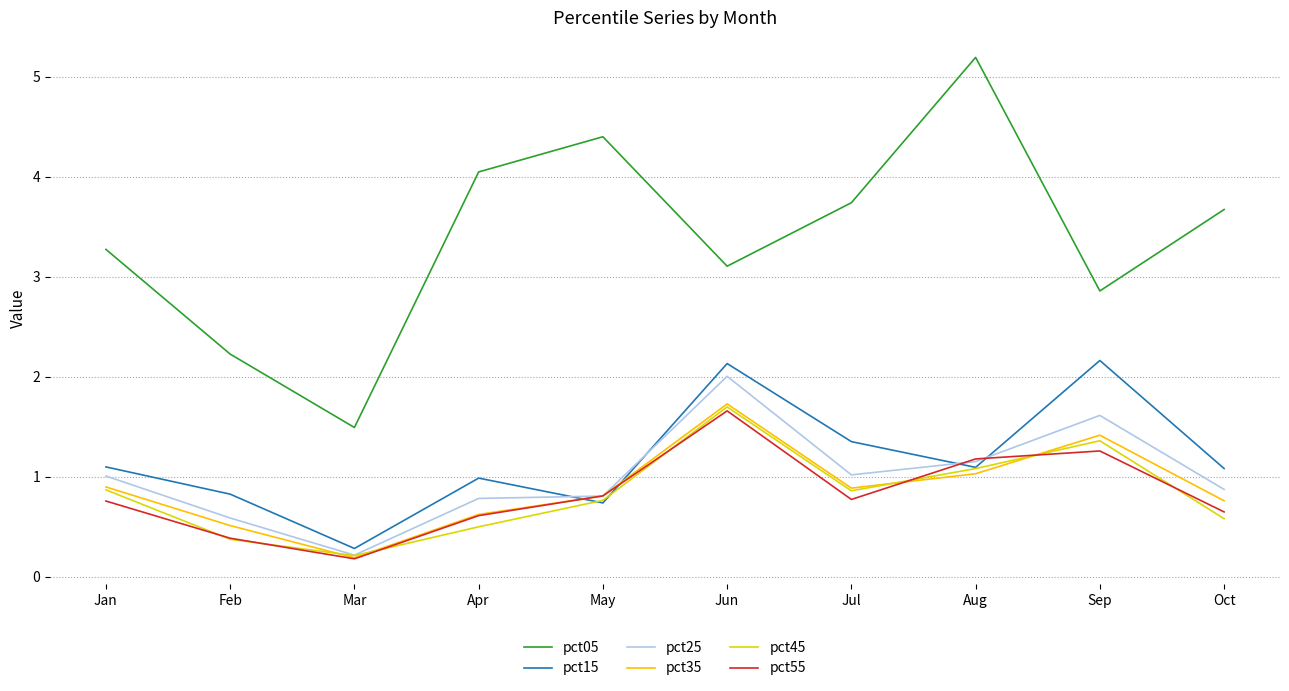

The value of pct25 at Jan is 1.7. True or false?

False